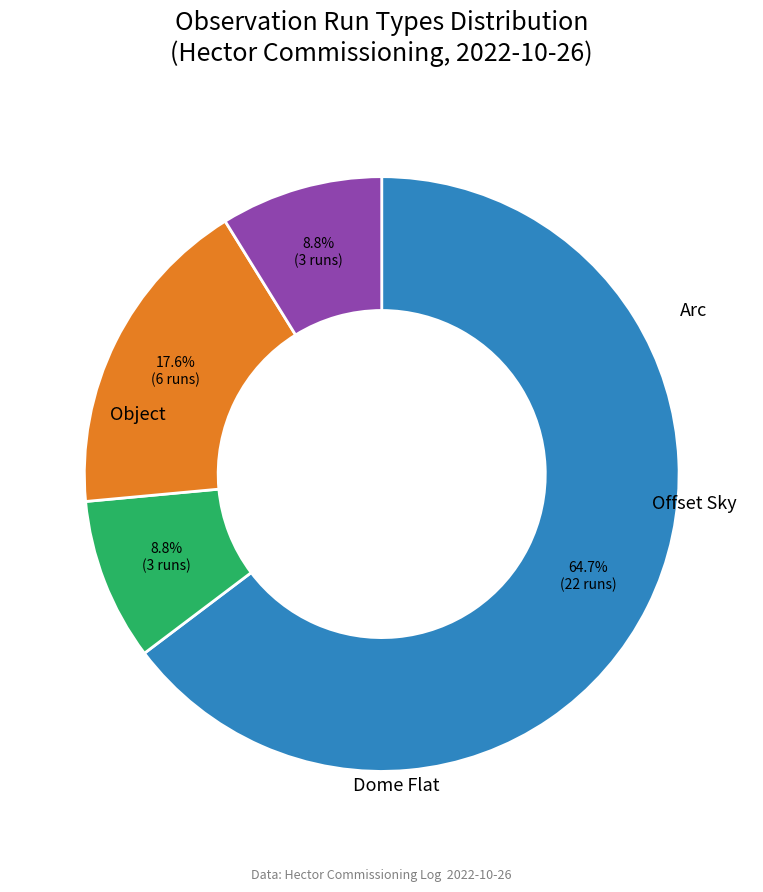

Does any single category account for the majority?

Yes